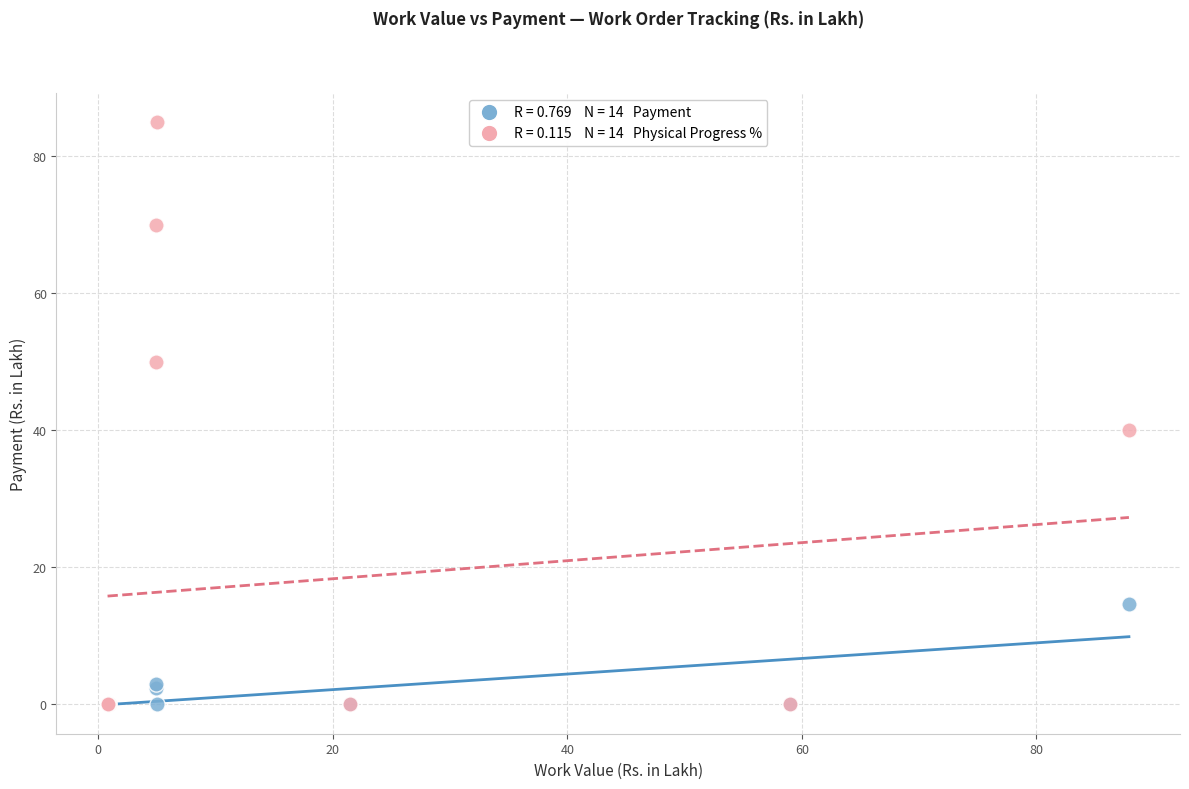

Across all series, what Y value is closest to 42?

40.0